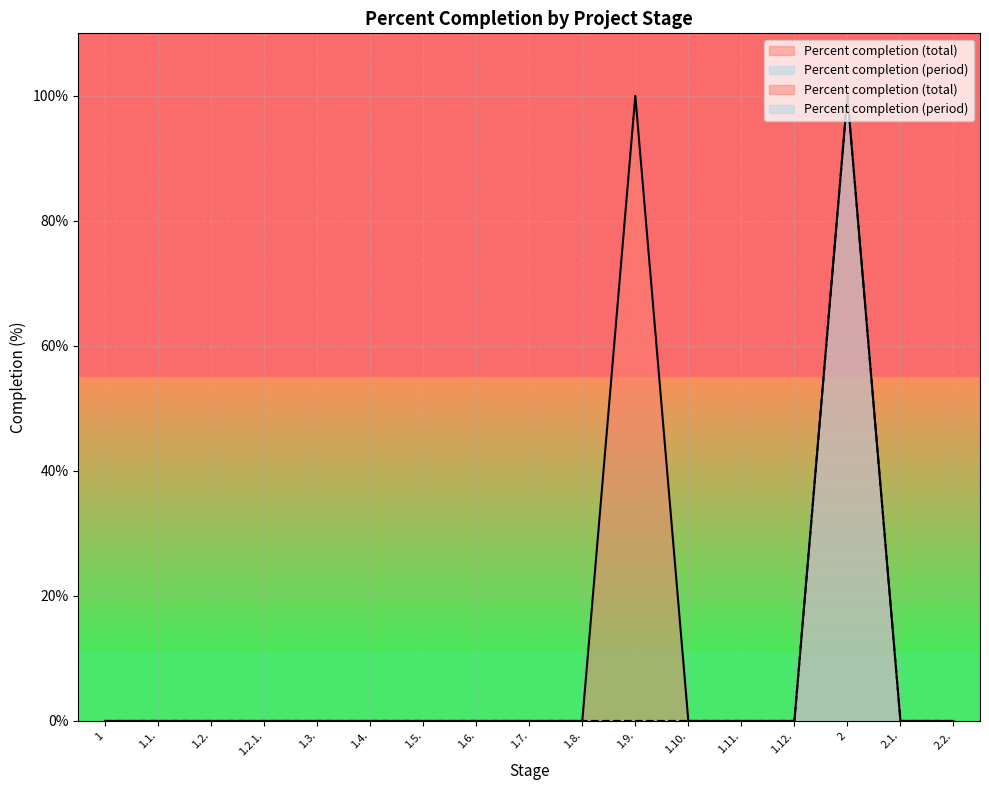

At 1.2.1., list the series in order from largest to smallest.

Percent completion (total), Percent completion (period)